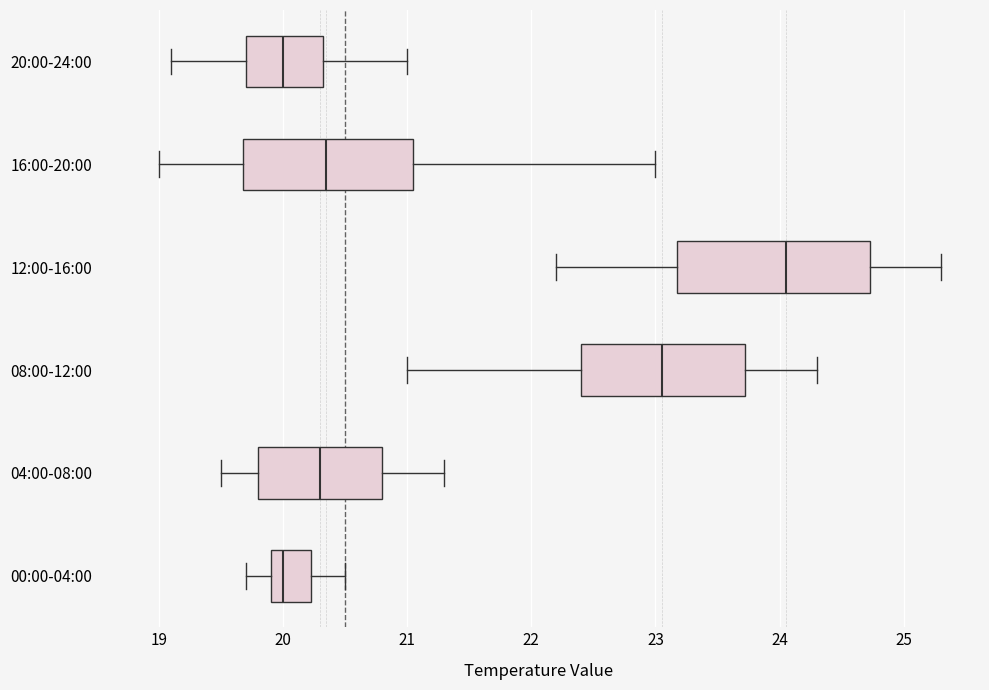

Reading bottom to top, read every box against the x-axis: the position of its median line, the range the box covers, and the ends of its whiskers. The values are not printed on the chart, so give them approximately, as read against the axis.

00:00-04:00: median 20.0, box 19.9 to 20.2, whiskers 19.7 to 20.5
04:00-08:00: median 20.3, box 19.8 to 20.8, whiskers 19.5 to 21.3
08:00-12:00: median 23.1, box 22.4 to 23.7, whiskers 21.0 to 24.3
12:00-16:00: median 24.1, box 23.2 to 24.7, whiskers 22.2 to 25.3
16:00-20:00: median 20.4, box 19.7 to 21.1, whiskers 19.0 to 23.0
20:00-24:00: median 20.0, box 19.7 to 20.3, whiskers 19.1 to 21.0